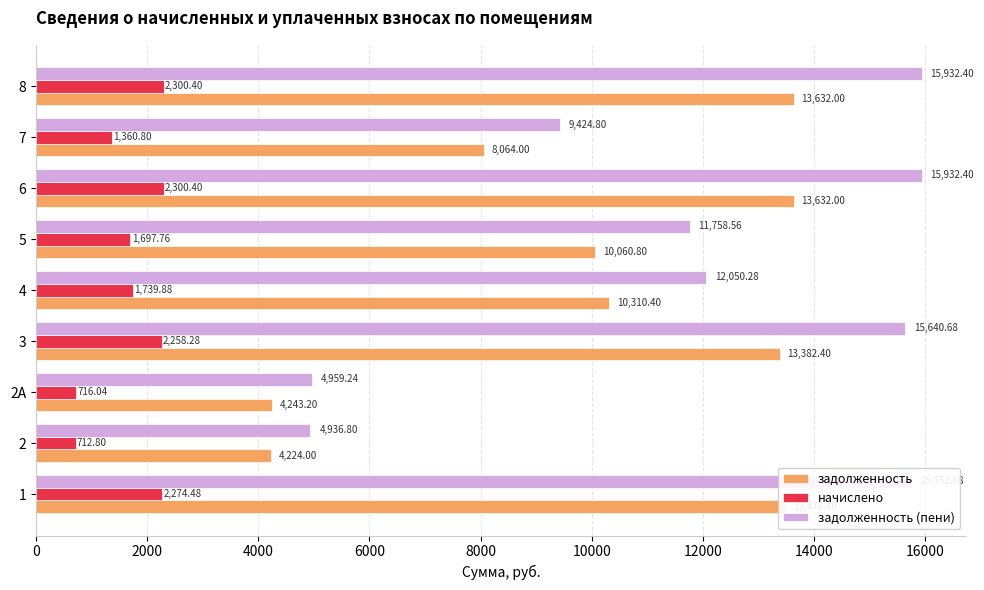

At how many categories does at least one series exceed 11330?

6